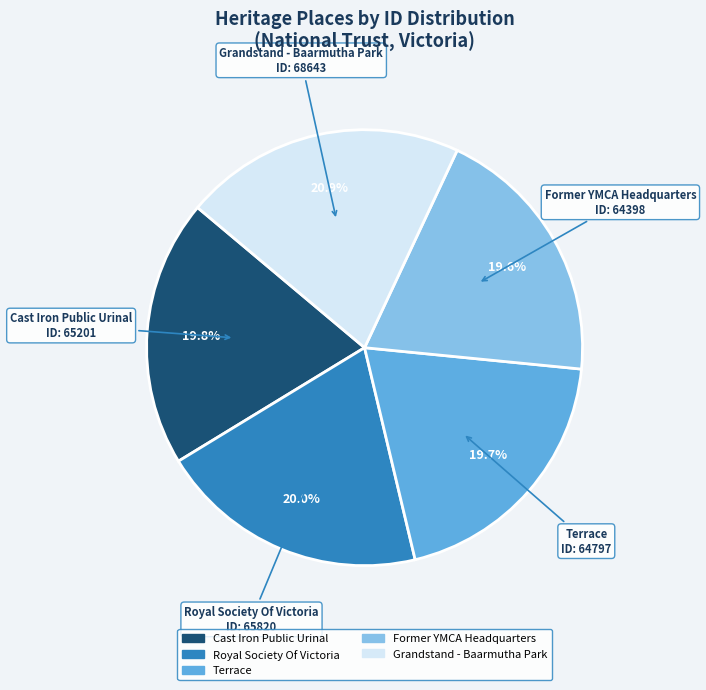

Is Terrace the majority of the pie?

No